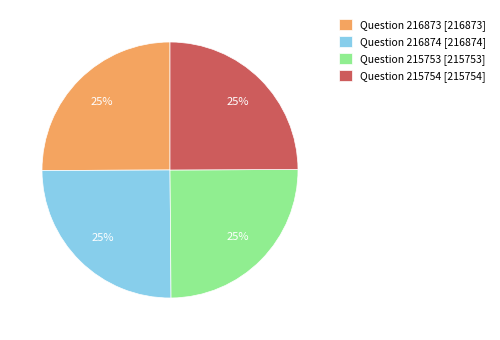

How many slices are in this pie chart?

4